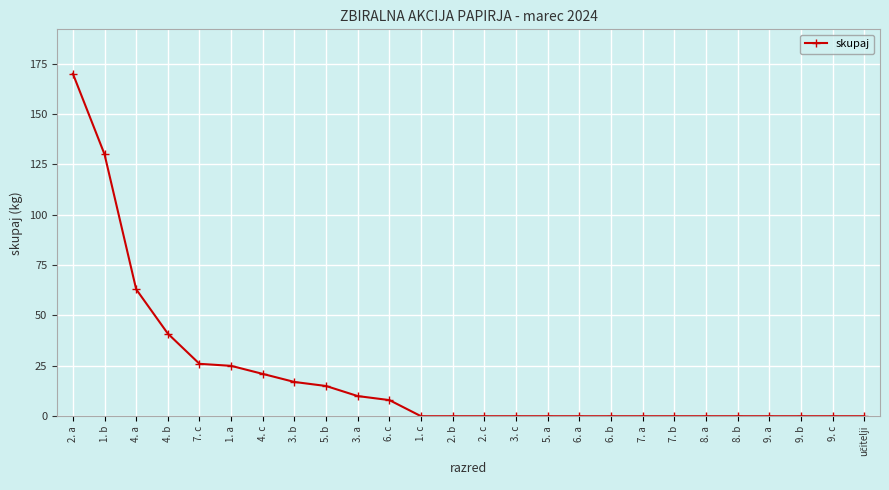

Which has a higher value, 1. c or 1. b?

1. b